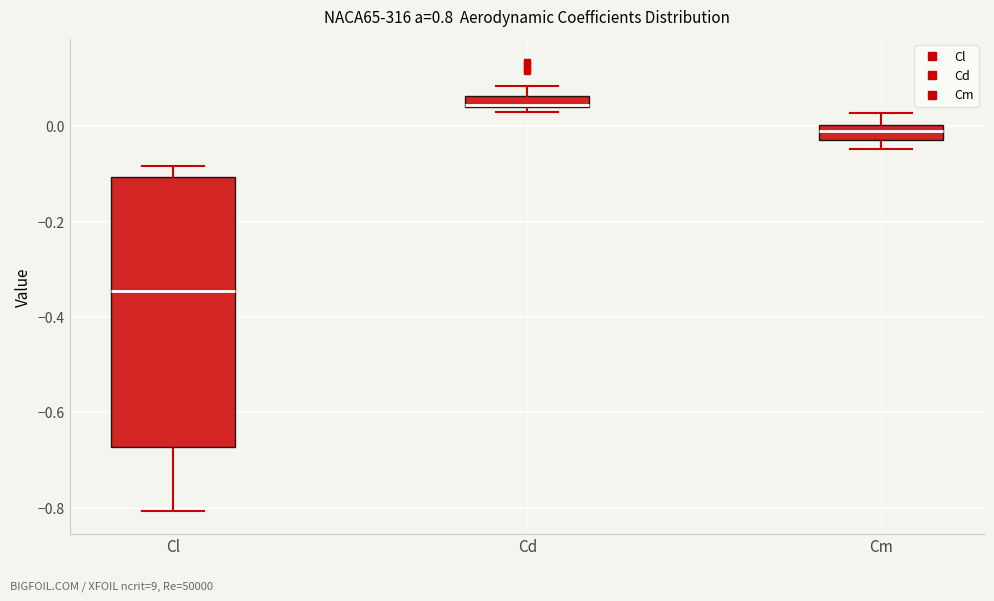

Which box is the tallest, from its lower edge to its upper edge?

Cl